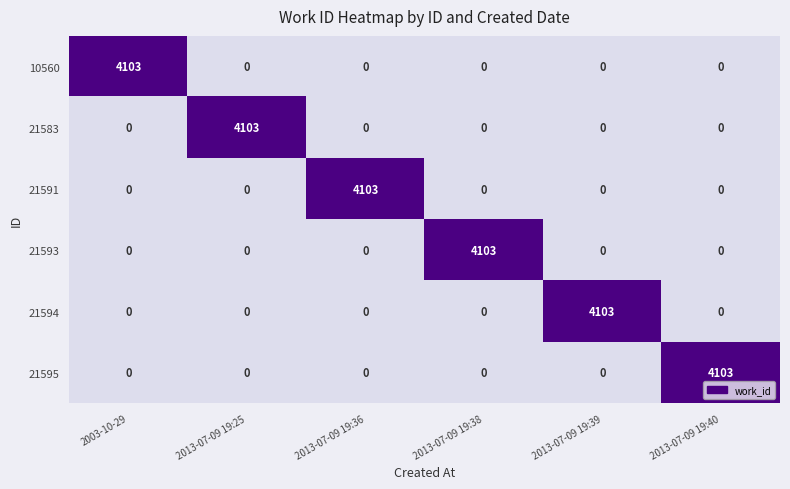

Is it true that 21594 equals -2274 at 2003-10-29?

False